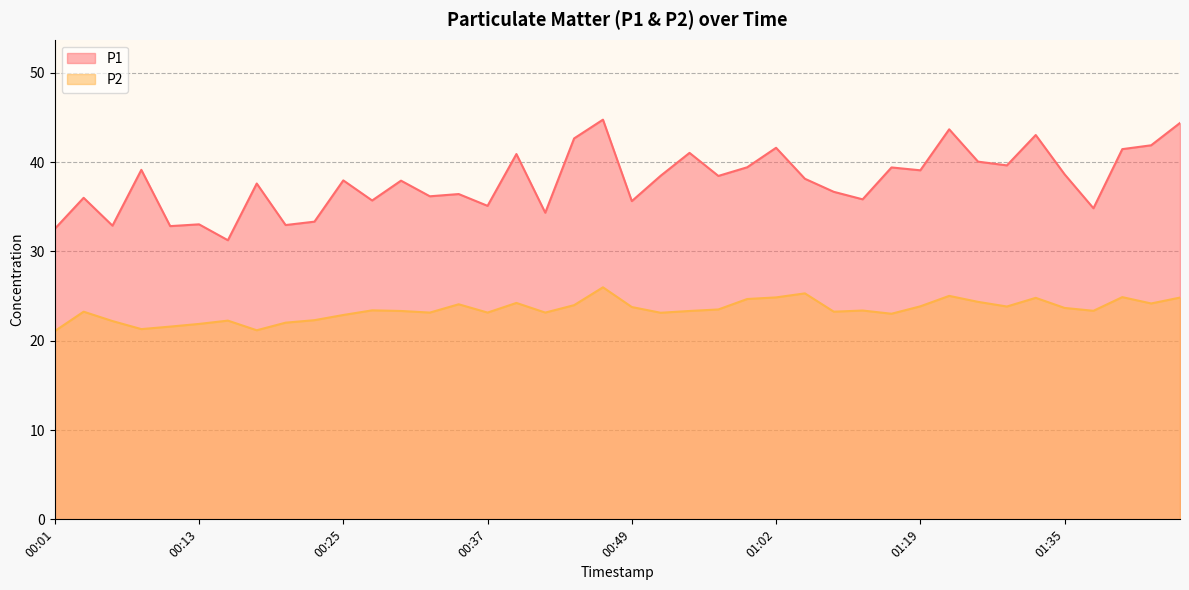

Reading left to right, what are all the values shown in this chart?

P1: 32.5	36.0	32.9	39.1	32.8	33.0	31.2	37.6	33.0	33.3	38.0	35.7	37.9	36.2	36.4	35.1	40.9	34.3	42.6	44.8	35.6	38.5	41.0	38.5	39.4	41.6	38.1	36.7	35.8	39.4	39.1	43.7	40.0	39.6	43.0	38.6	34.8	41.5	41.9	44.4
P2: 21.1	23.2	22.2	21.3	21.6	21.9	22.2	21.2	22.0	22.3	22.9	23.4	23.3	23.1	24.1	23.1	24.2	23.1	24.0	26.0	23.8	23.1	23.3	23.5	24.7	24.9	25.3	23.2	23.4	23.0	23.9	25.0	24.4	23.8	24.8	23.7	23.4	24.9	24.2	24.8